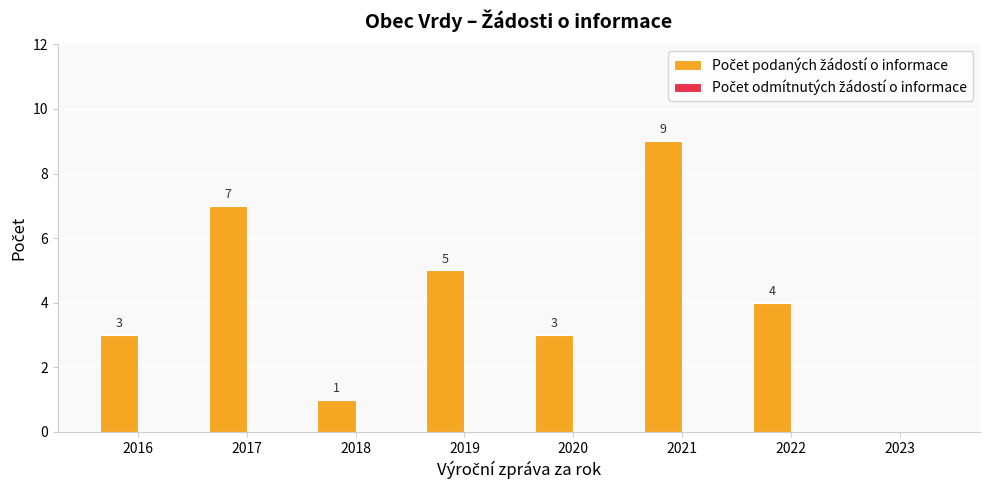

True or false: the data shows 4 at 2022.

True